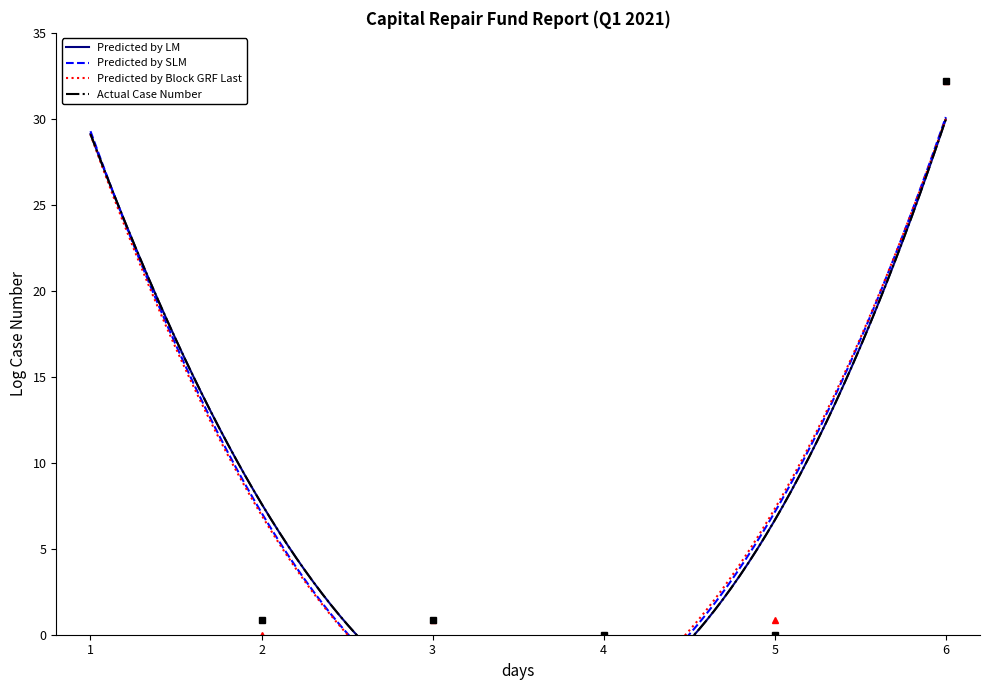

True or false: Predicted by SLM and Predicted by LM intersect in this chart.

False